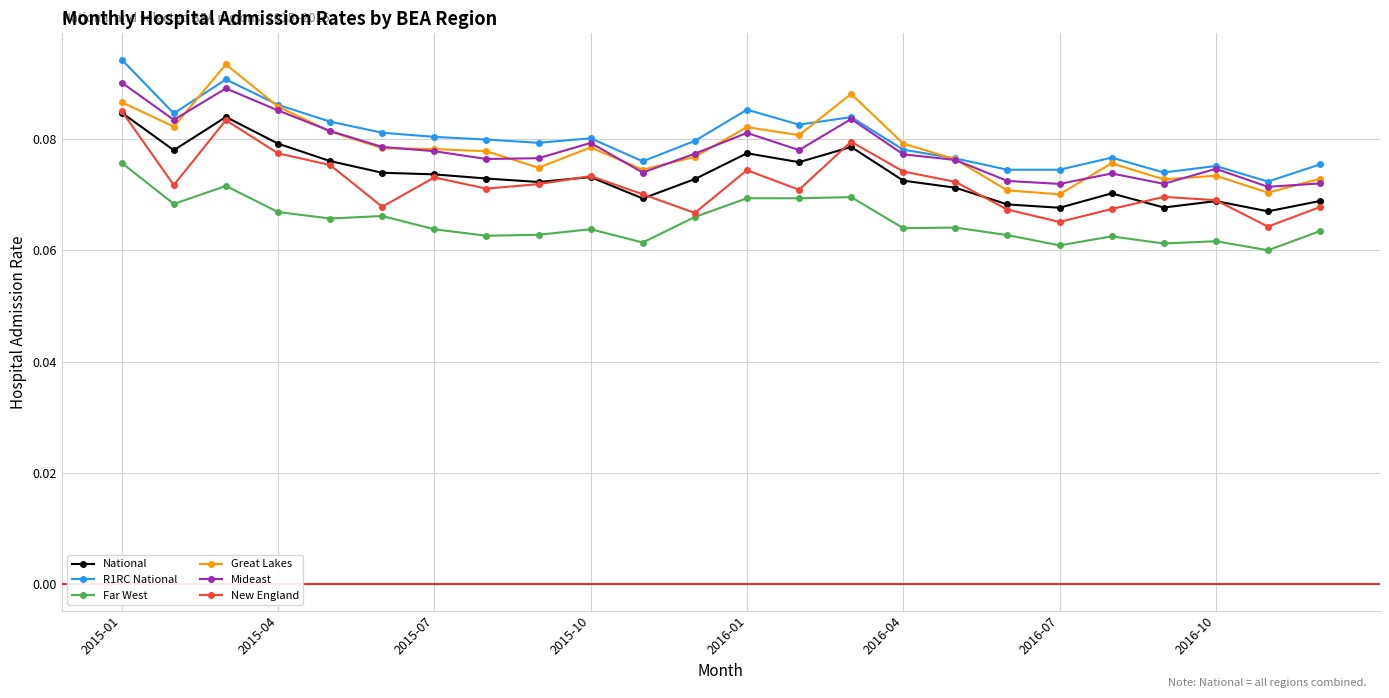

Count the R1RC National values in the range 0 to 1.

24